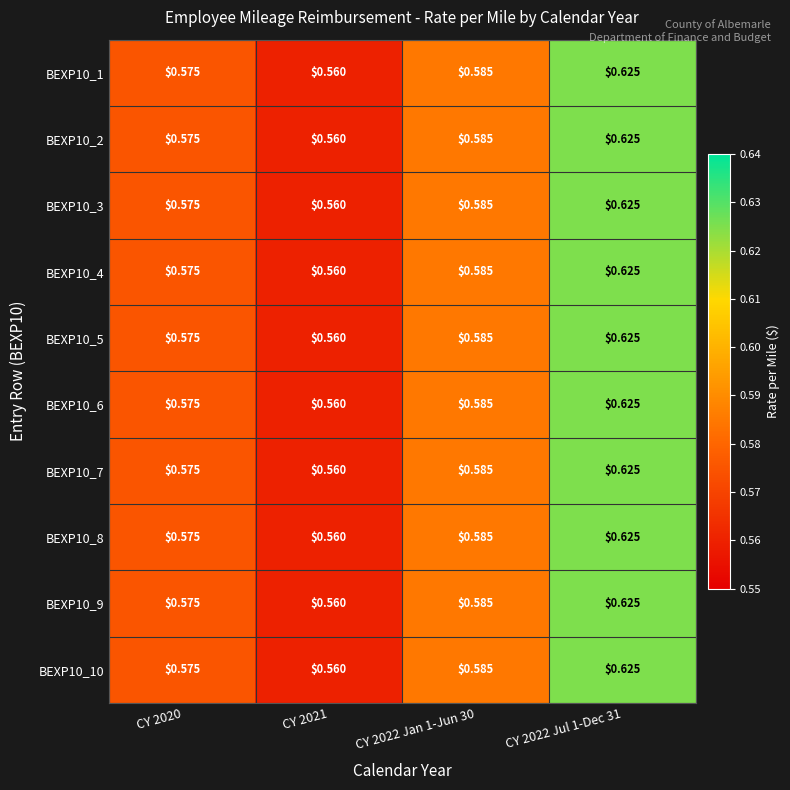

Is the value of BEXP10_5 at CY 2021 greater than the value of BEXP10_4 at CY 2022 Jan 1-Jun 30?

No